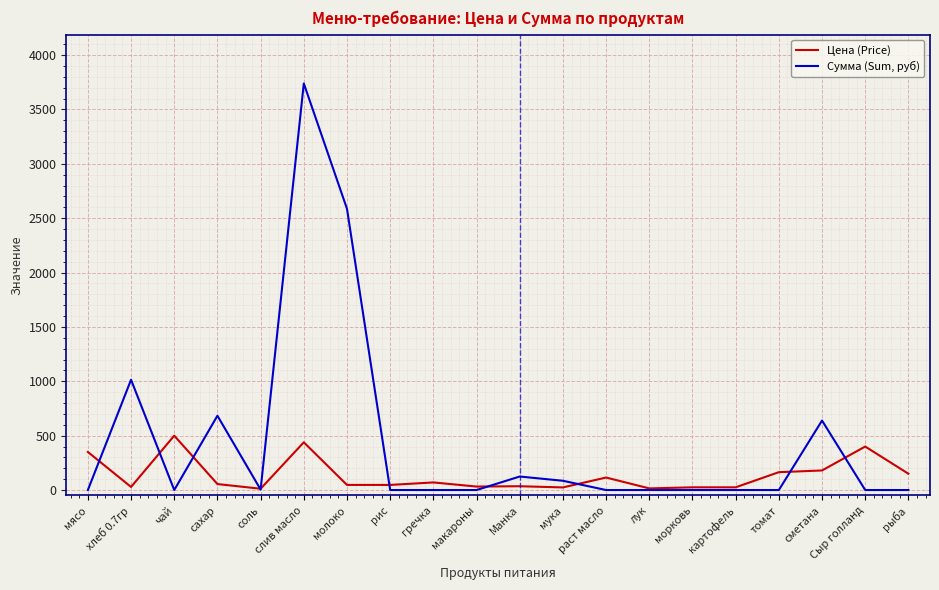

What is the total value across all series at сметана?

819.0